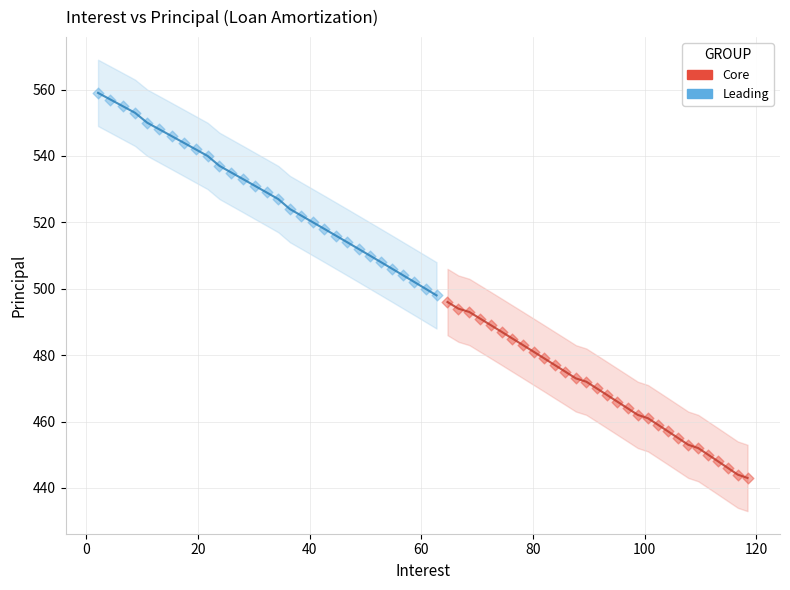

What are all the series names shown in the legend?

Core, Leading